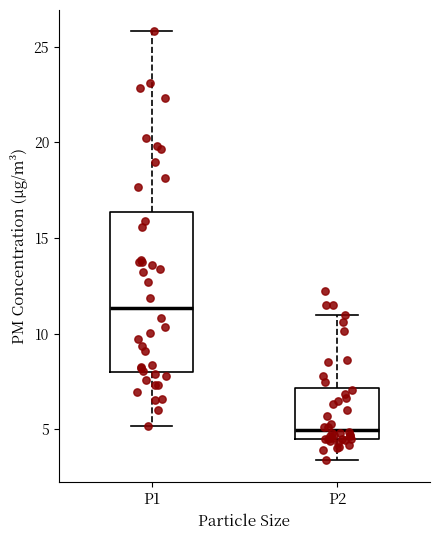

Reading left to right, transcribe this box plot: for each box, give where its median line is, the range the box spans, and where its two whiskers end, as read against the y-axis. The values are not printed on the chart, so give them approximately, as read against the axis.

P1: median 11.5, box 8.0 to 16.5, whiskers 5.0 to 26.0
P2: median 5.0, box 4.5 to 7.0, whiskers 3.5 to 11.0